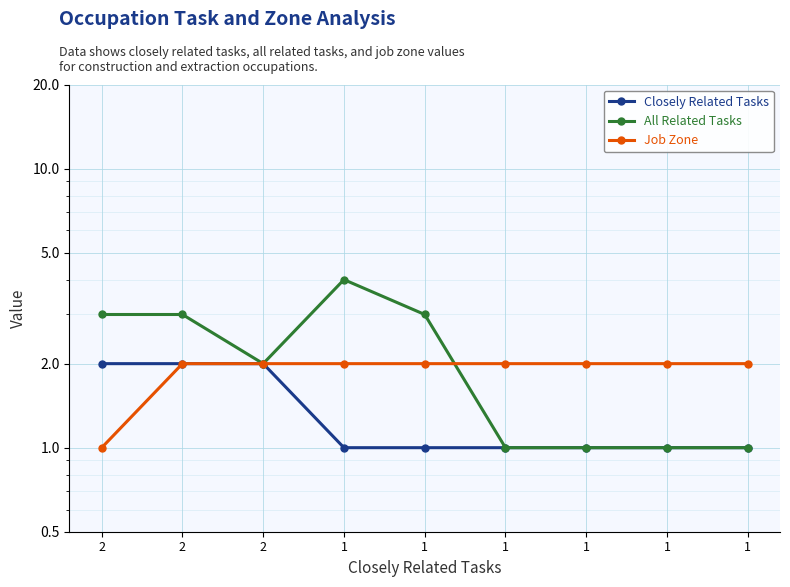

Is the value of Closely Related Tasks at 1 greater than the value of Job Zone at 1?

No